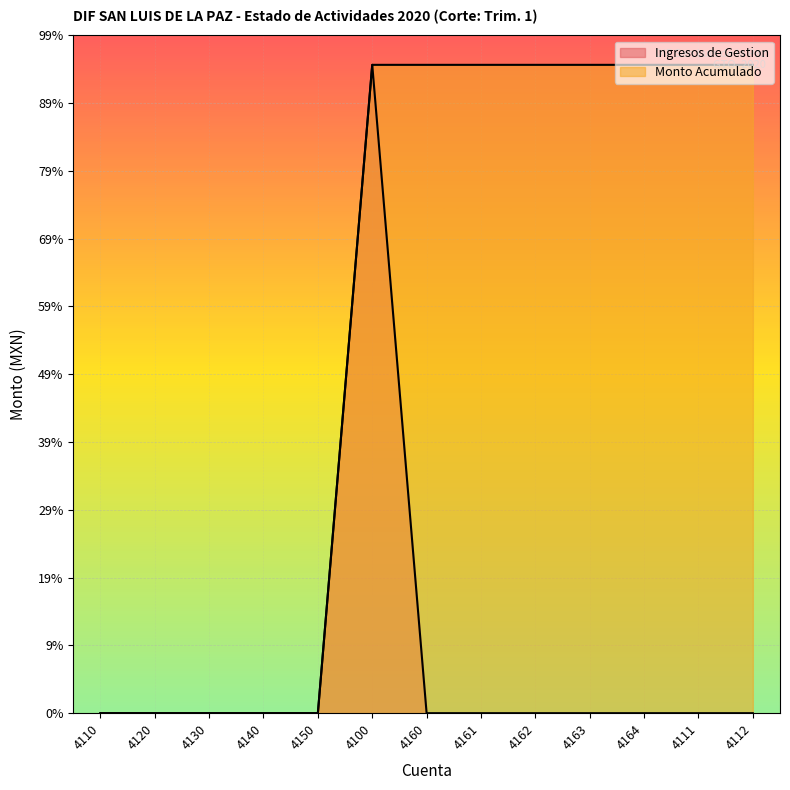

Reading left to right, extract all data points from this chart.

Ingresos de Gestion: 4110=0.0	4120=0.0	4130=0.0	4140=0.0	4150=0.0	4100=296493.8	4160=0.0	4161=0.0	4162=0.0	4163=0.0	4164=0.0	4111=0.0	4112=0.0
Monto Acumulado: 4110=0.0	4120=0.0	4130=0.0	4140=0.0	4150=0.0	4100=296493.8	4160=296493.8	4161=296493.8	4162=296493.8	4163=296493.8	4164=296493.8	4111=296493.8	4112=296493.8